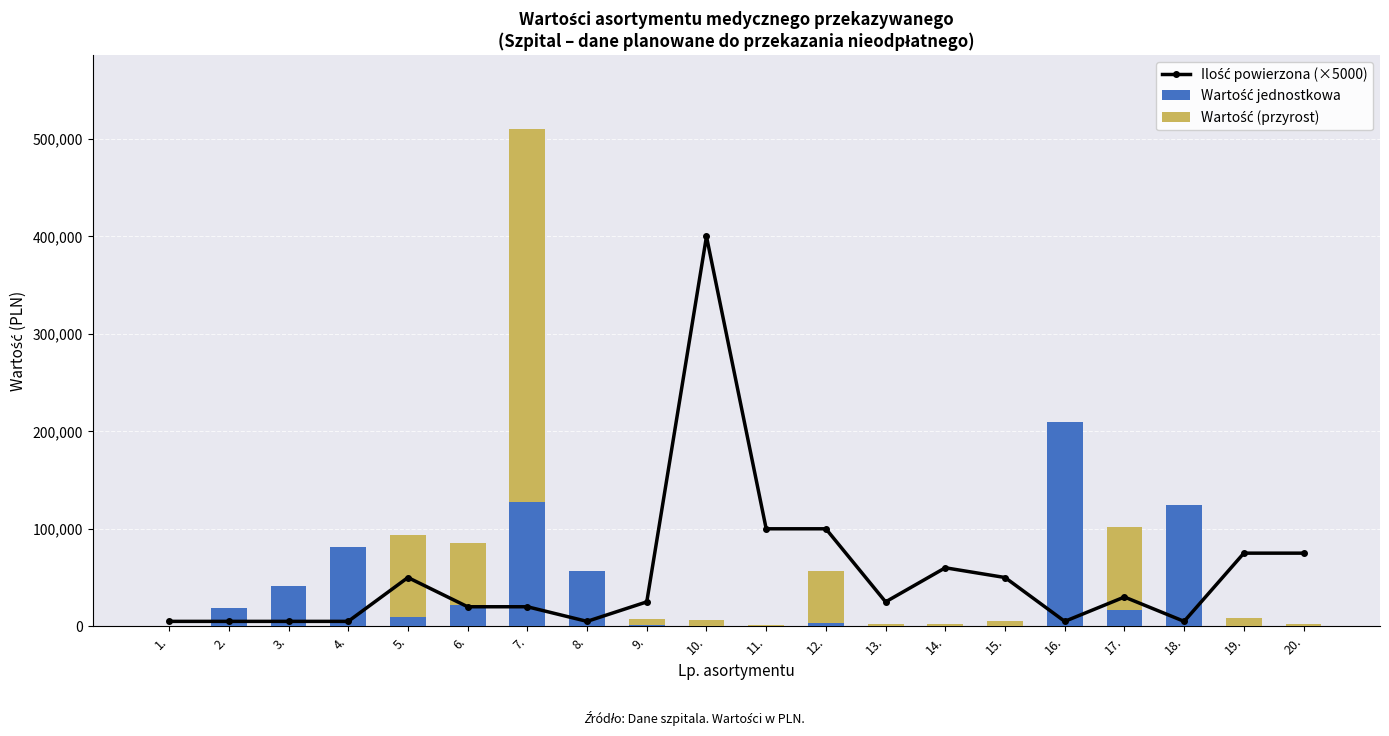

Reading left to right, extract all data points from this chart.

Ilość powierzona (×5000): 1.=5000.0	2.=5000.0	3.=5000.0	4.=5000.0	5.=50000.0	6.=20000.0	7.=20000.0	8.=5000.0	9.=25000.0	10.=400000.0	11.=100000.0	12.=100000.0	13.=25000.0	14.=60000.0	15.=50000.0	16.=5000.0	17.=30000.0	18.=5000.0	19.=75000.0	20.=75000.0
Wartość jednostkowa: 1.=0.0	2.=18390.2	3.=40799.1	4.=80811.0	5.=9396.0	6.=21291.8	7.=127440.0	8.=57000.0	9.=1495.0	10.=84.9	11.=45.4	12.=2840.4	13.=560.0	14.=183.5	15.=572.6	16.=209100.0	17.=16982.3	18.=123984.0	19.=572.6	20.=183.5
Wartość (przyrost): 1.=0.0	2.=0.0	3.=0.0	4.=0.0	5.=84564.0	6.=63875.4	7.=382320.0	8.=0.0	9.=5980.0	10.=6710.3	11.=861.8	12.=53967.6	13.=2240.0	14.=2018.7	15.=5153.0	16.=0.0	17.=84911.5	18.=0.0	19.=8015.8	20.=2569.3